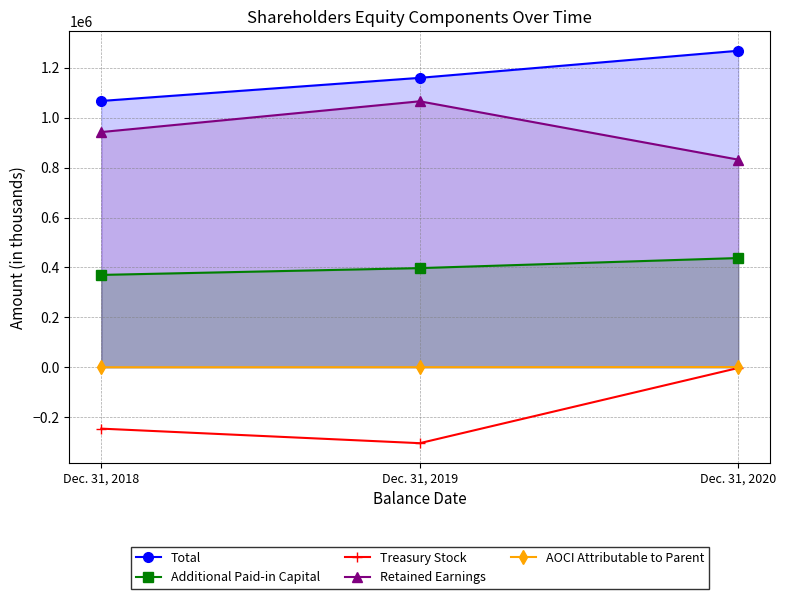

Which category has the lowest value across all series?

Dec. 31, 2019